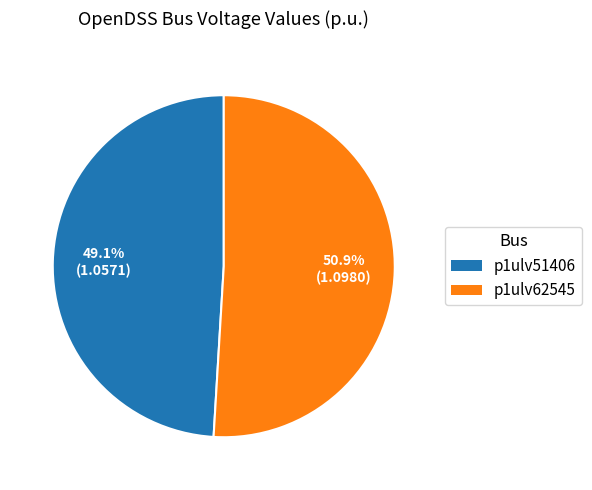

Between p1ulv51406 and p1ulv62545, which is larger?

p1ulv62545